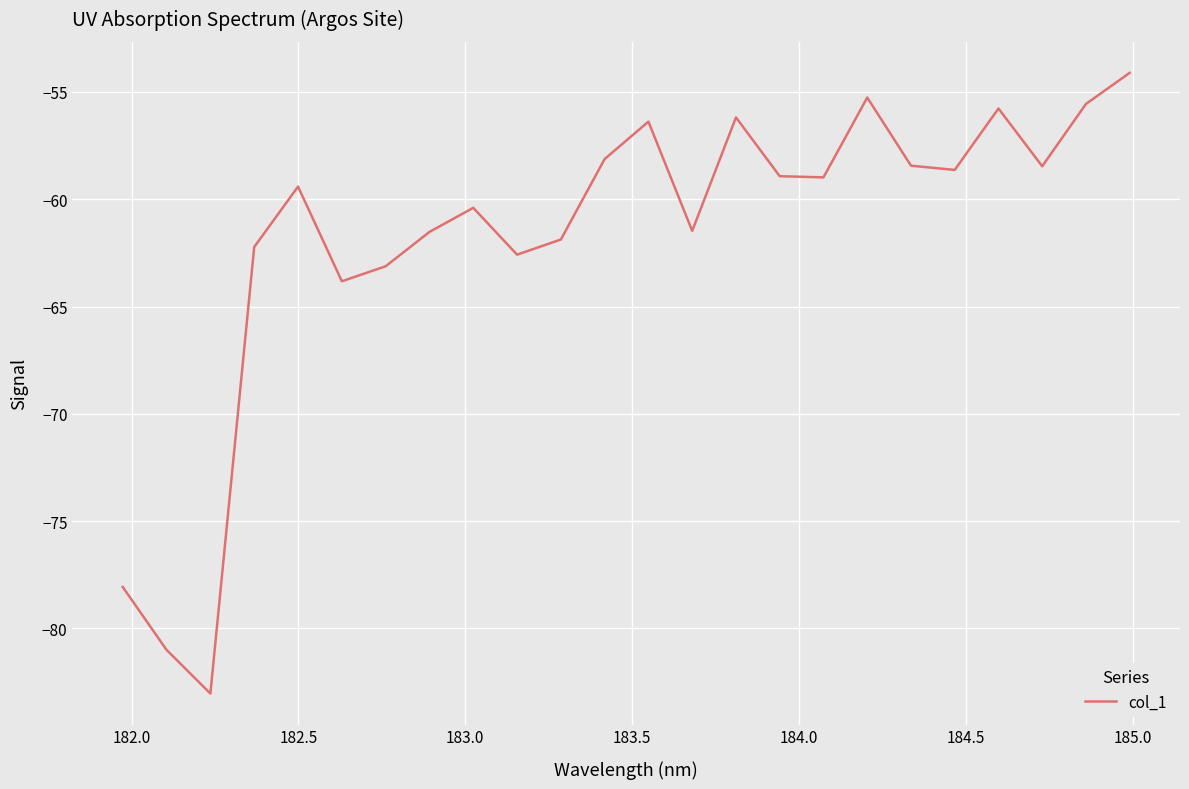

Reading left to right, extract all data points from this chart.

-78.1	-81.0	-83.0	-62.2	-59.4	-63.8	-63.1	-61.5	-60.4	-62.6	-61.9	-58.1	-56.4	-61.5	-56.2	-58.9	-59.0	-55.3	-58.4	-58.6	-55.8	-58.5	-55.6	-54.1